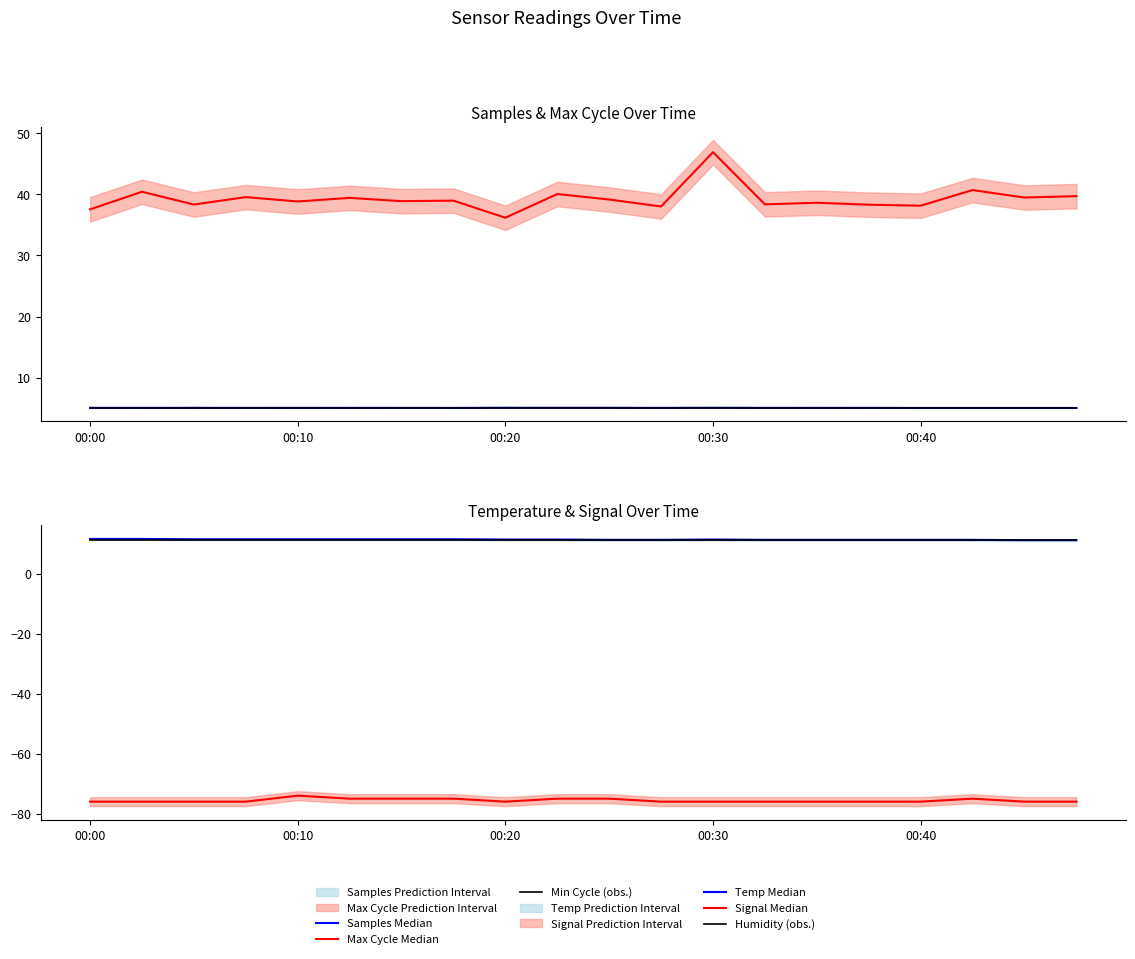

True or false: Min Cycle (obs.) and Signal Median intersect in this chart.

False